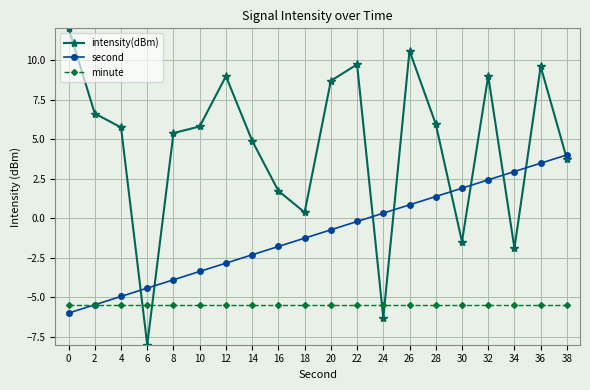

Where do second and intensity(dBm) first cross each other?

4 and 6